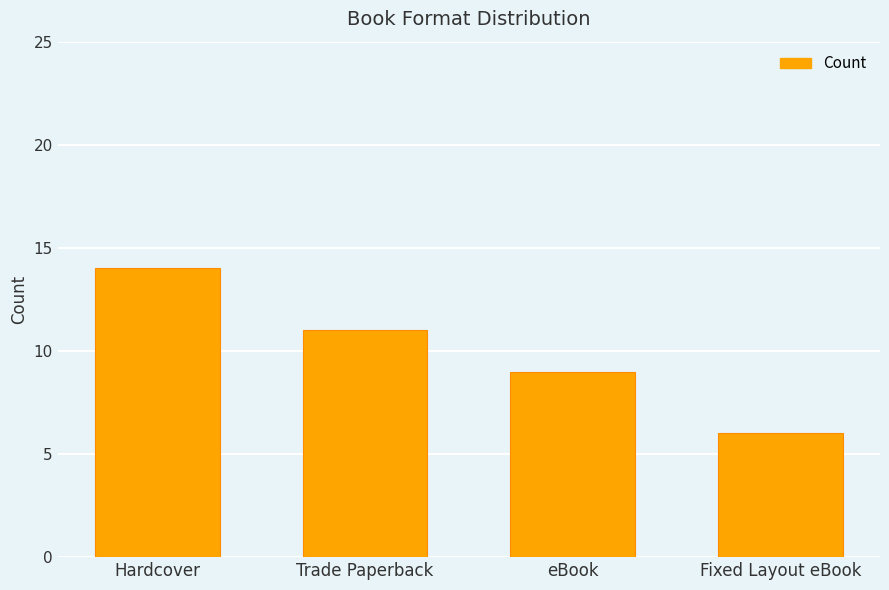

Rank the categories by value from highest to lowest.

Hardcover, Trade Paperback, eBook, Fixed Layout eBook